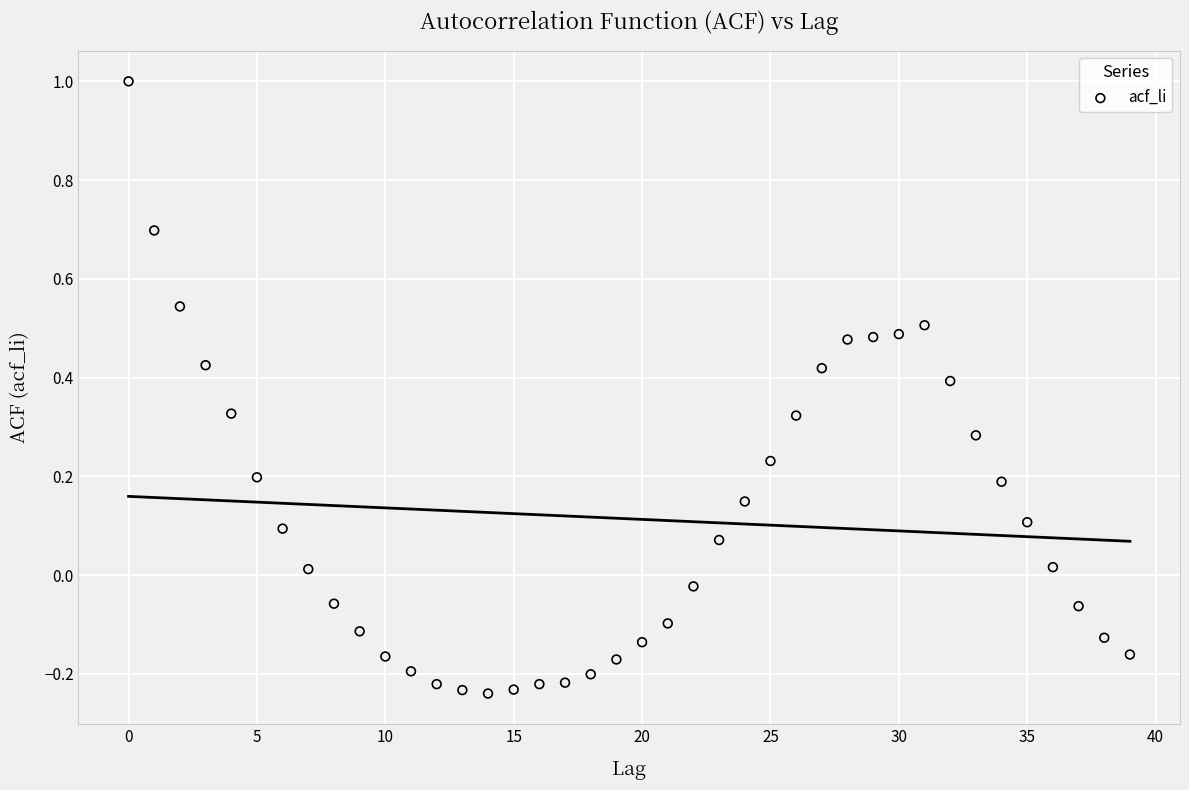

What is the range of Y values (max minus min)?

1.2